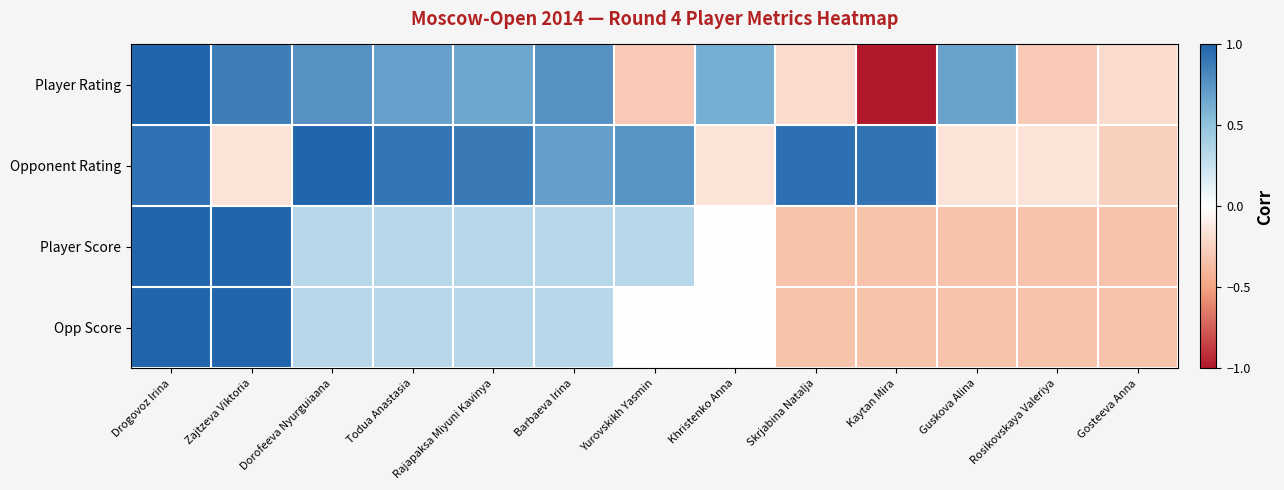

What is the total value across all series at Barbaeva Irina?

2.1